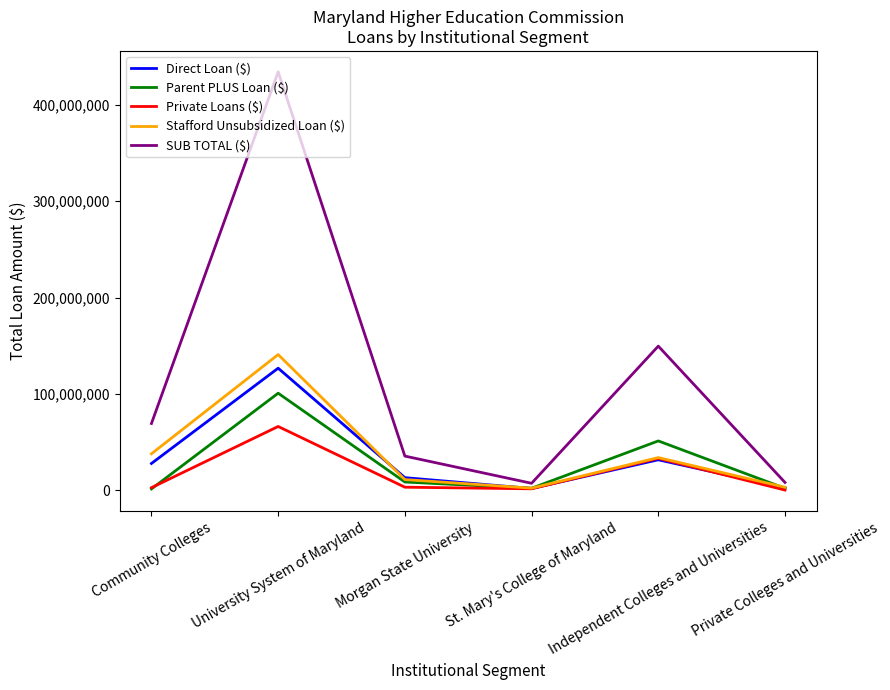

Which series has the largest total across all categories?

SUB TOTAL ($)